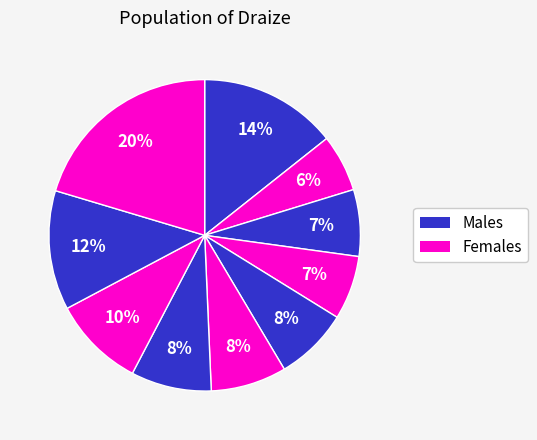

How many segments does this pie chart have?

10